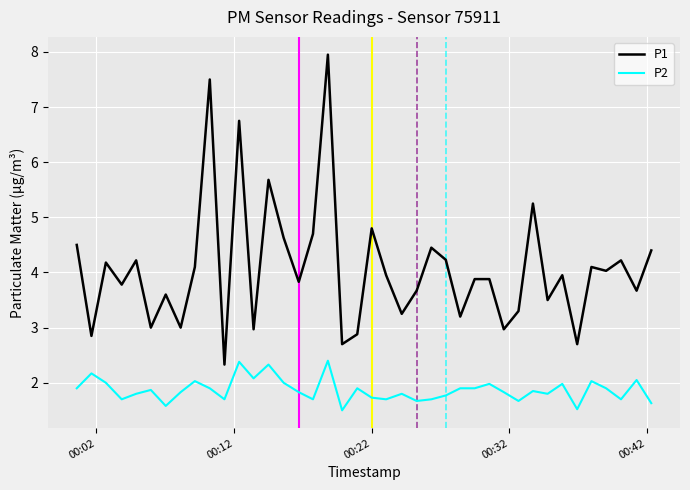

What is the smallest value displayed?

1.5